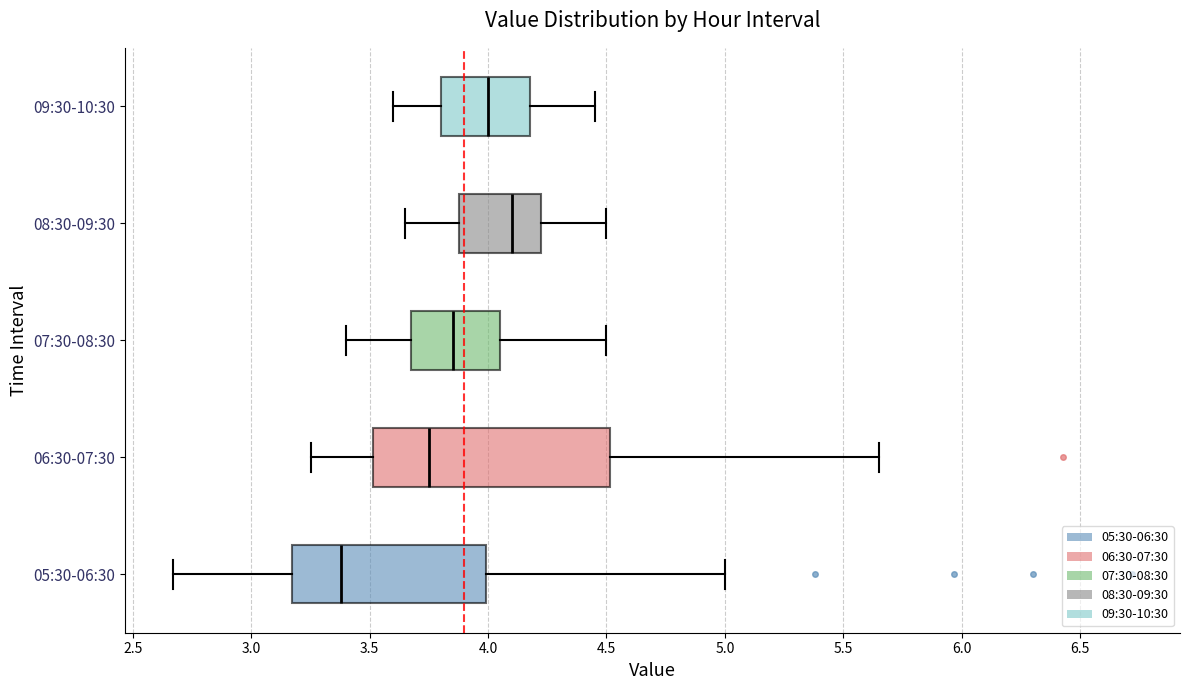

Which box is the widest, from its left edge to its right edge?

06:30-07:30